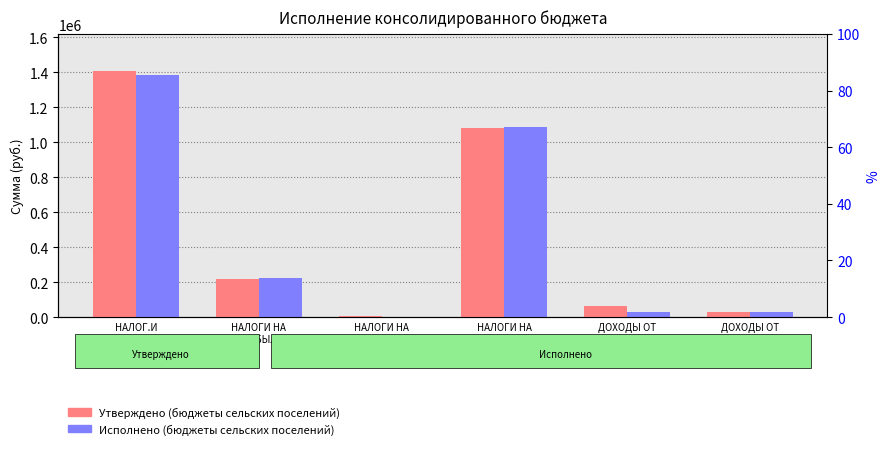

At which label is Утверждено (бюджеты сельских поселений) closest to 706419?

НАЛОГИ НА
ИМУЩЕСТВО